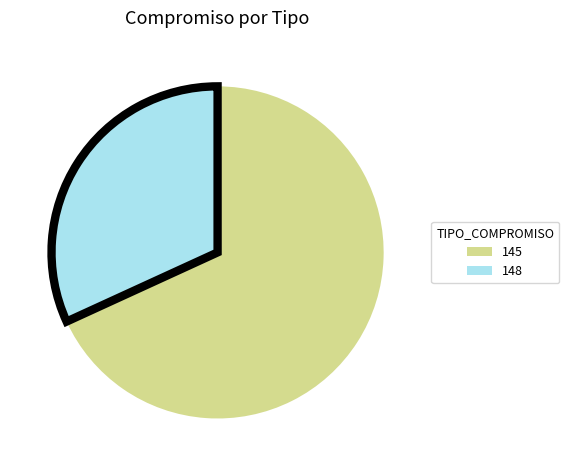

How many slices are in this pie chart?

2